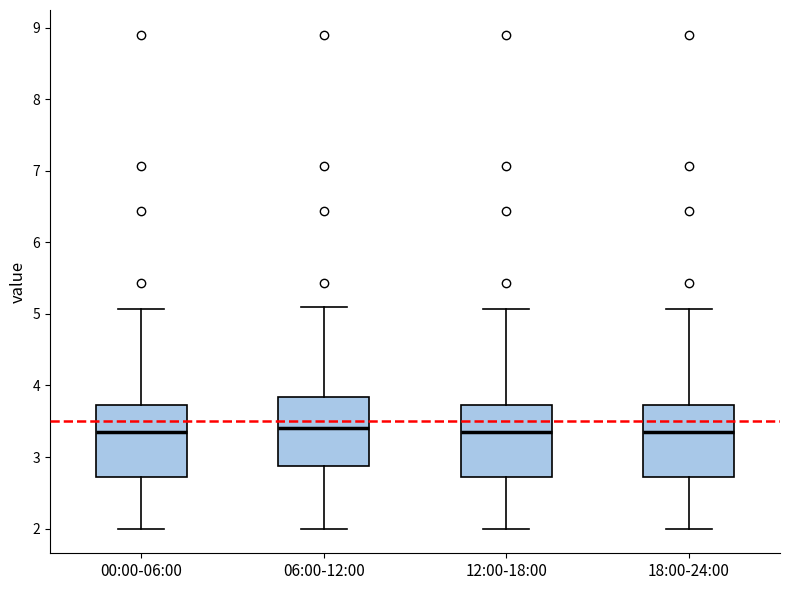

Reading left to right, transcribe this box plot: for each box, give where its median line is, the range the box spans, and where its two whiskers end, as read against the y-axis. The values are not printed on the chart, so give them approximately, as read against the axis.

00:00-06:00: median 3.4, box 2.7 to 3.7, whiskers 2.0 to 5.1
06:00-12:00: median 3.4, box 2.9 to 3.8, whiskers 2.0 to 5.1
12:00-18:00: median 3.4, box 2.7 to 3.7, whiskers 2.0 to 5.1
18:00-24:00: median 3.4, box 2.7 to 3.7, whiskers 2.0 to 5.1